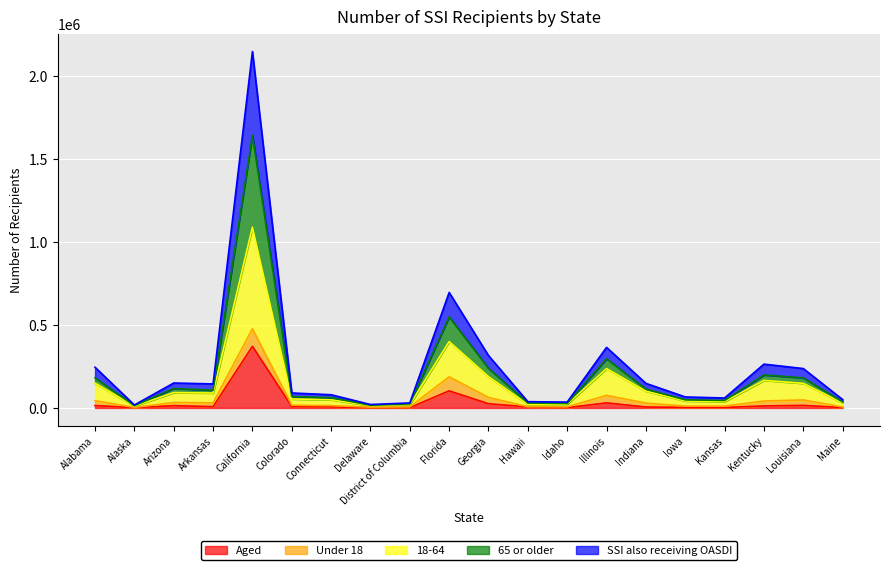

What is the lowest value of the 18-64 series?

10604